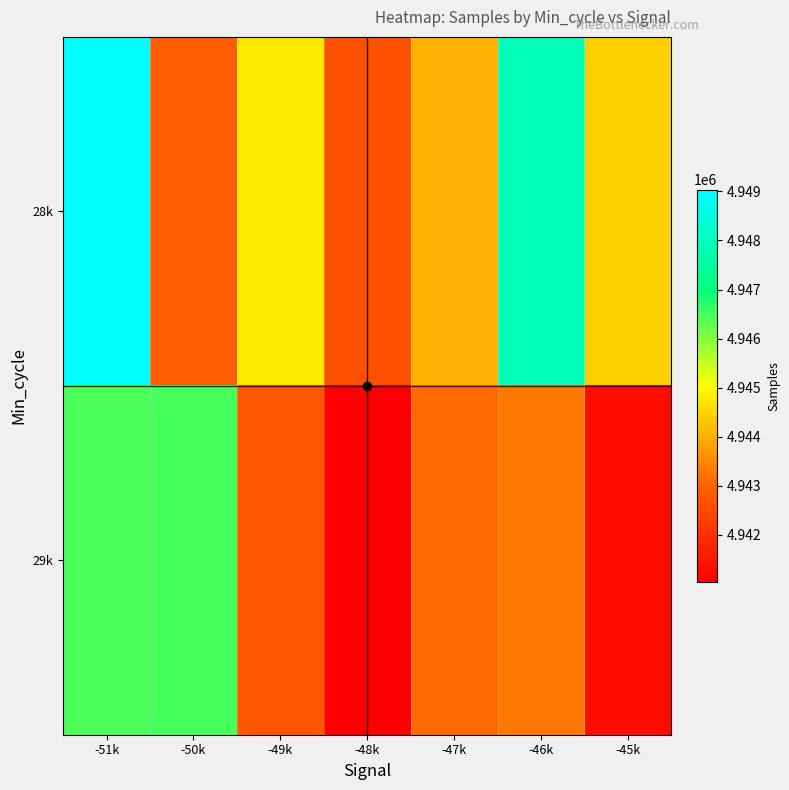

At which category is the sum across all series the highest?

-51k